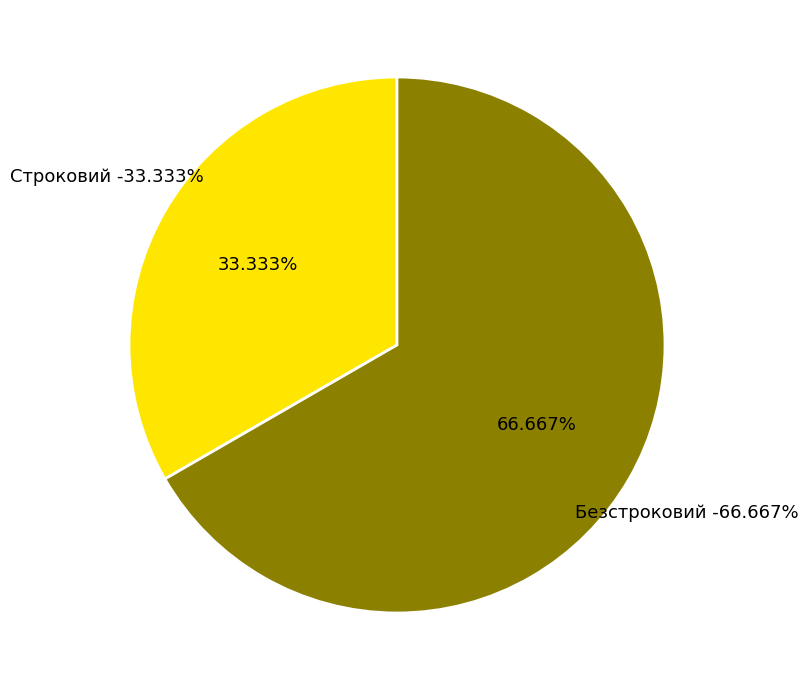

What percentage is the Строковий slice, to the nearest percent?

33%